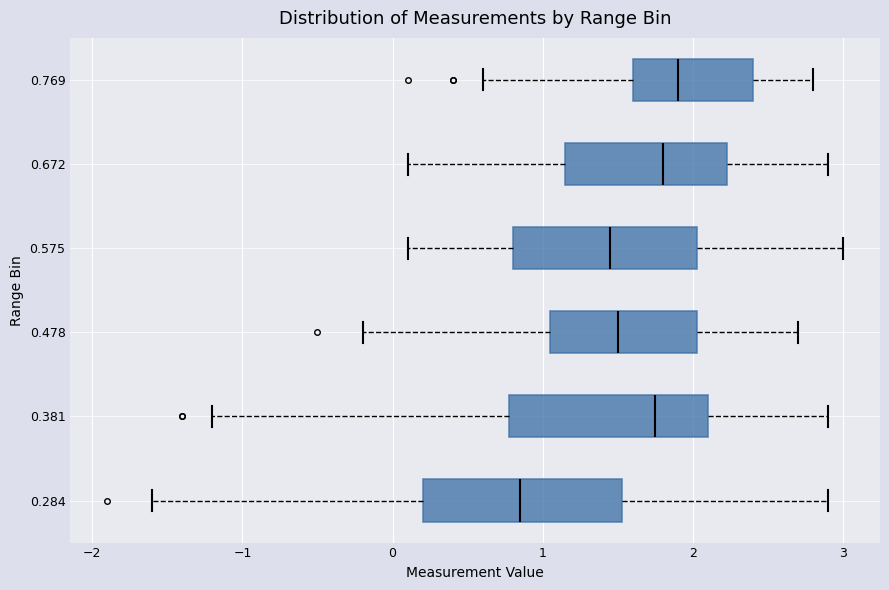

Reading bottom to top, read every box against the x-axis: the position of its median line, the range the box covers, and the ends of its whiskers. The values are not printed on the chart, so give them approximately, as read against the axis.

0.284: median 0.9, box 0.2 to 1.5, whiskers -1.6 to 2.9
0.381: median 1.8, box 0.8 to 2.1, whiskers -1.2 to 2.9
0.478: median 1.5, box 1.1 to 2.0, whiskers -0.2 to 2.7
0.575: median 1.5, box 0.8 to 2.0, whiskers 0.1 to 3.0
0.672: median 1.8, box 1.2 to 2.2, whiskers 0.1 to 2.9
0.769: median 1.9, box 1.6 to 2.4, whiskers 0.6 to 2.8